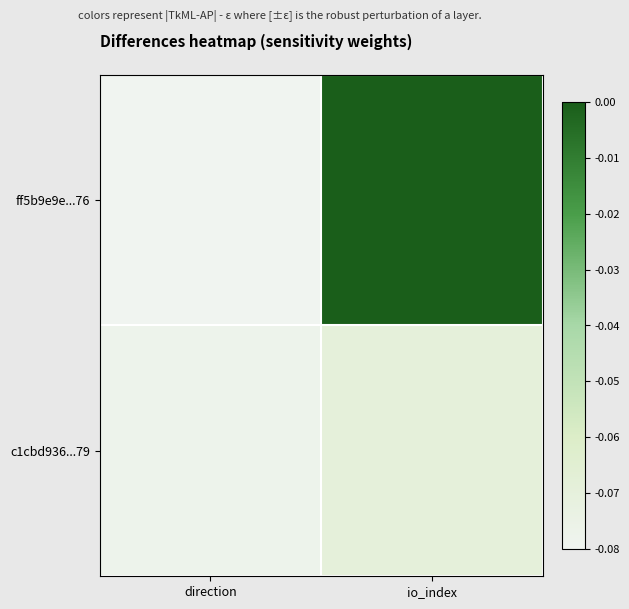

Which series has the widest spread of values?

ff5b9e9e...76